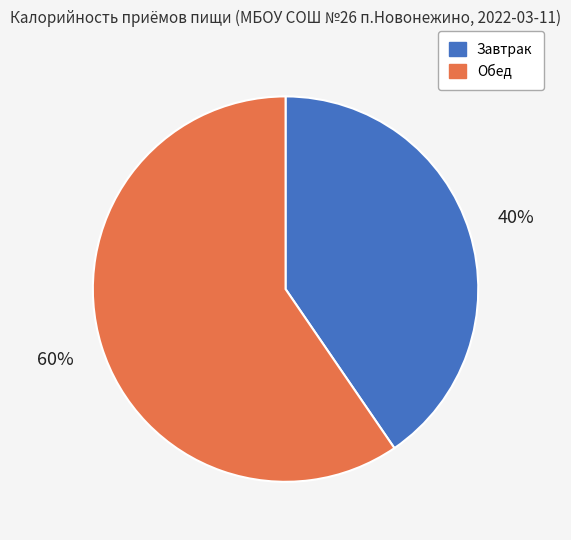

Which slice is the smallest?

Завтрак